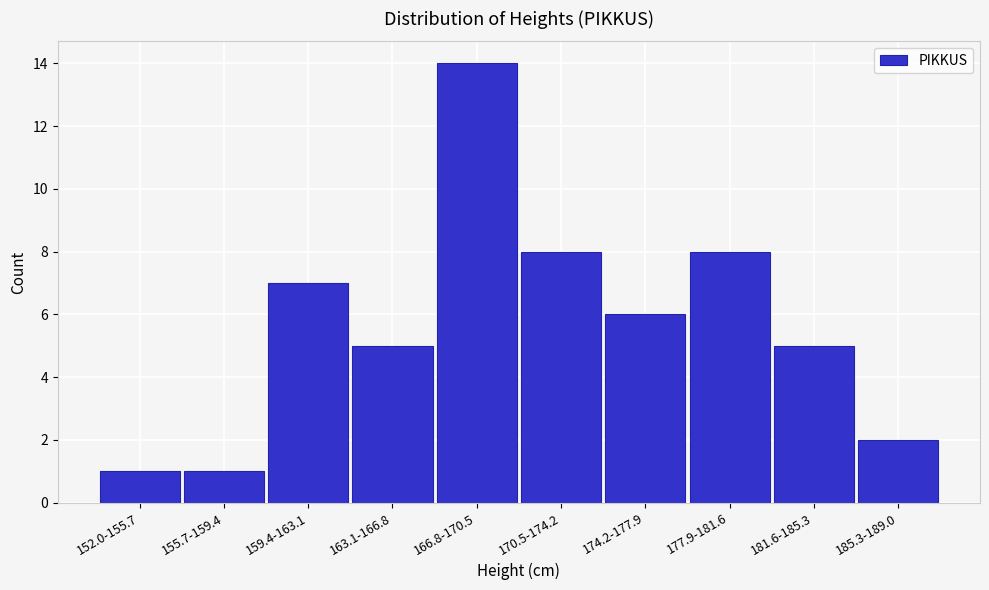

Reading right to left, what are all the values shown in this chart?

2	5	8	6	8	14	5	7	1	1